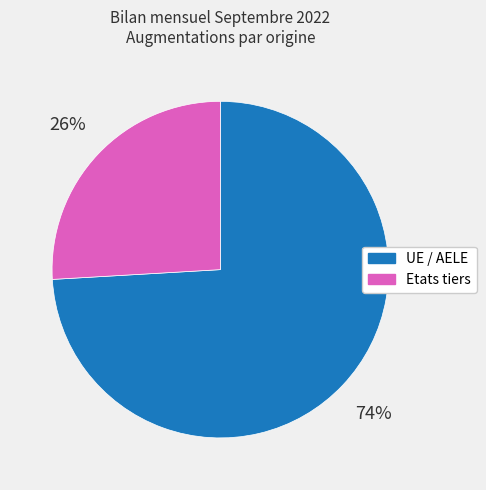

Which slice is the largest?

UE / AELE